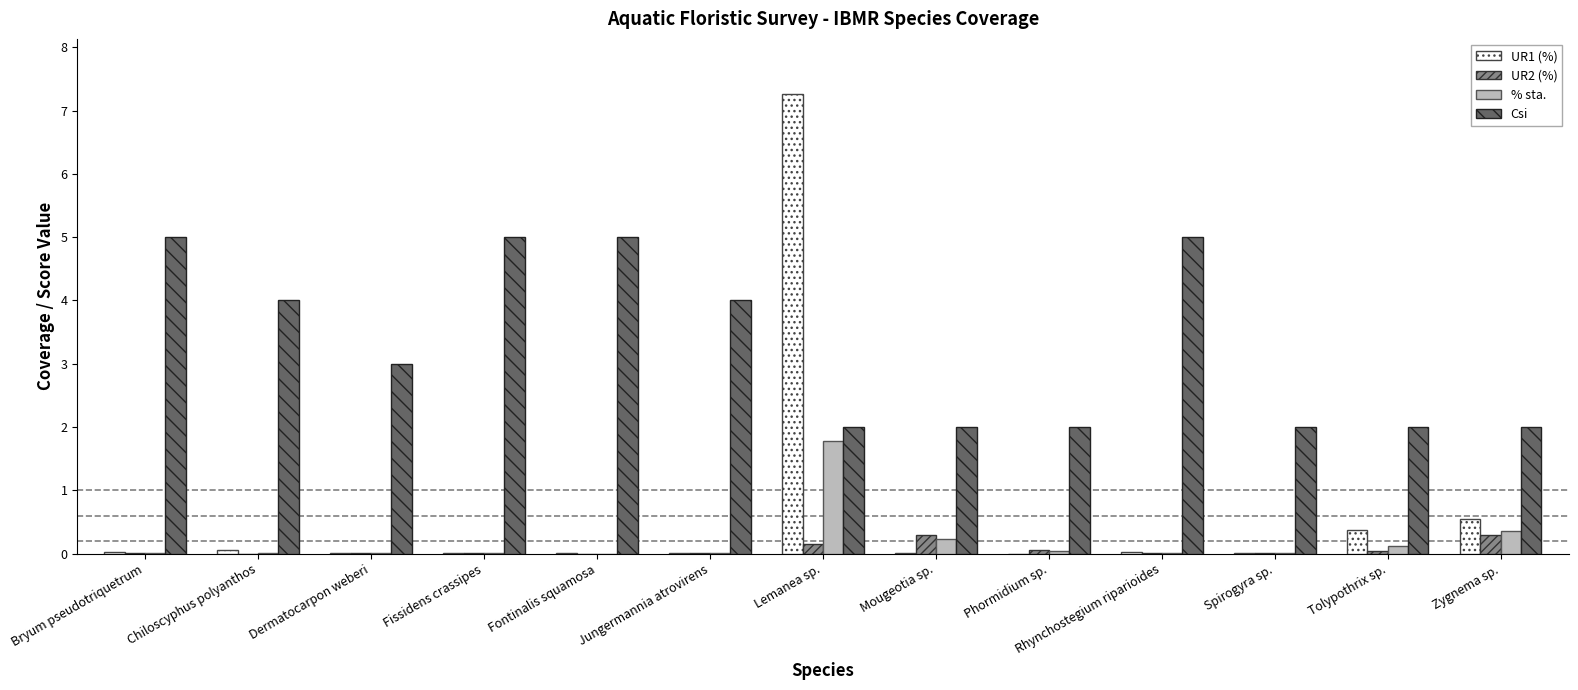

What is the highest value of the % sta. series?

1.8